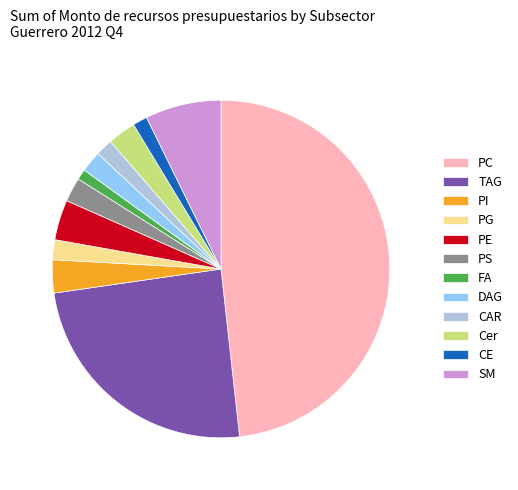

True or false: PI accounts for 3% of the total.

True